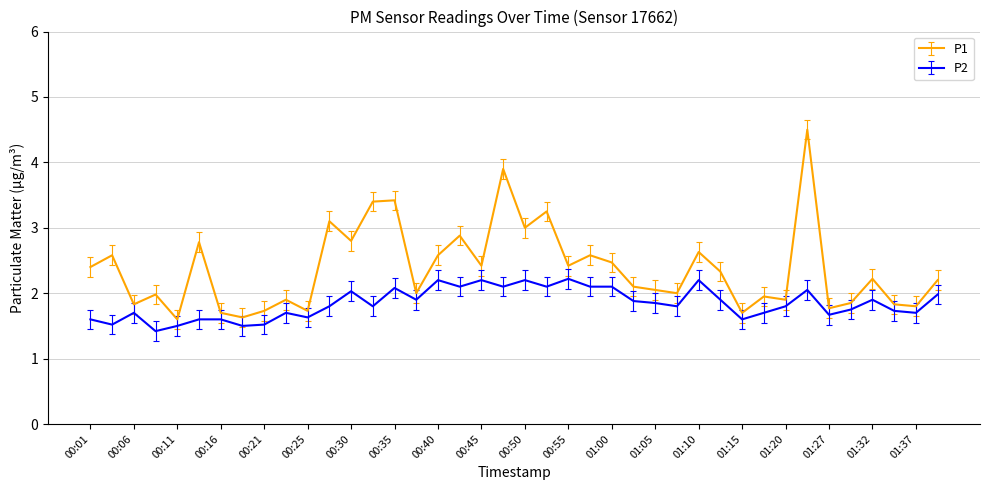

Rank the series by their maximum value, from highest to lowest.

P1, P2